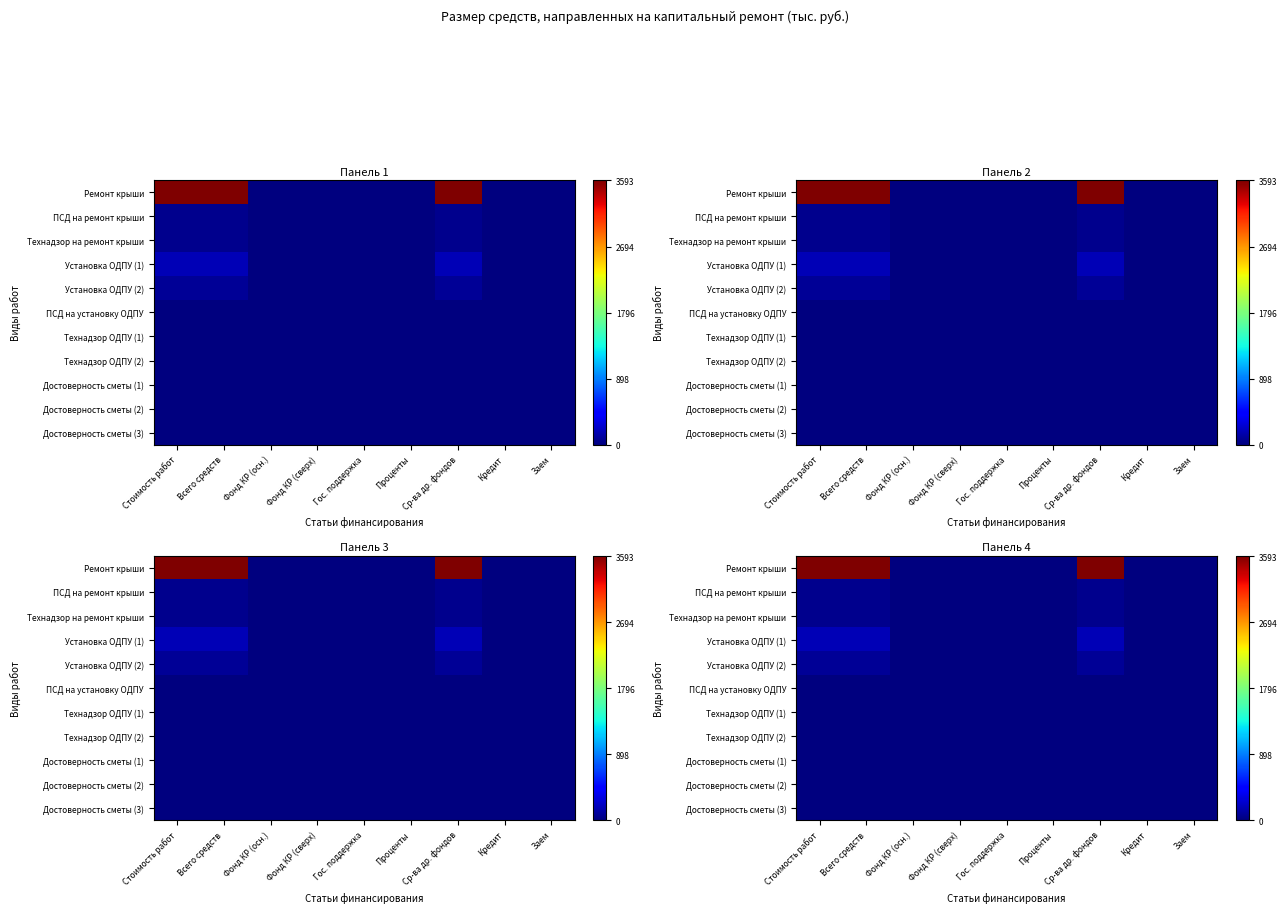

Which category has the highest value in the ПСД на установку ОДПУ series?

Стоимость работ